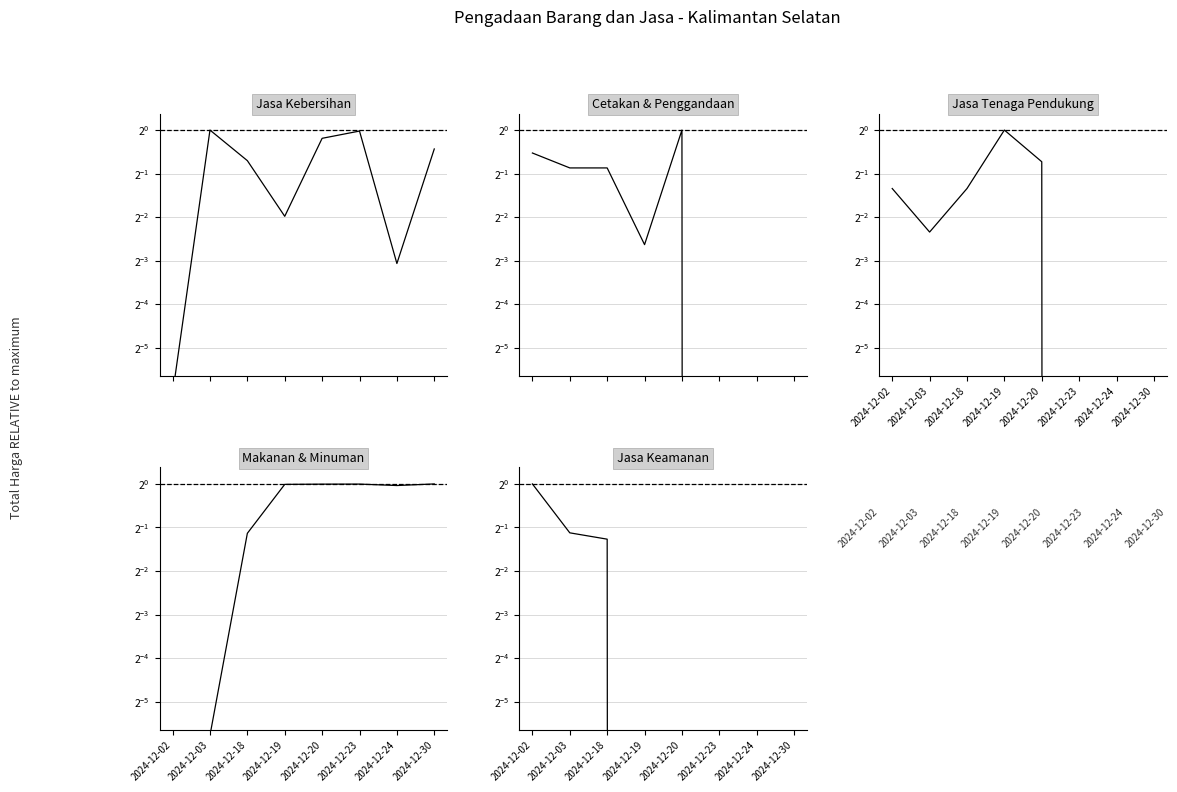

List the series in order of their peak value, lowest first.

Jasa Kebersihan, Cetakan & Penggandaan, Jasa Tenaga Pendukung, Makanan & Minuman, Jasa Keamanan